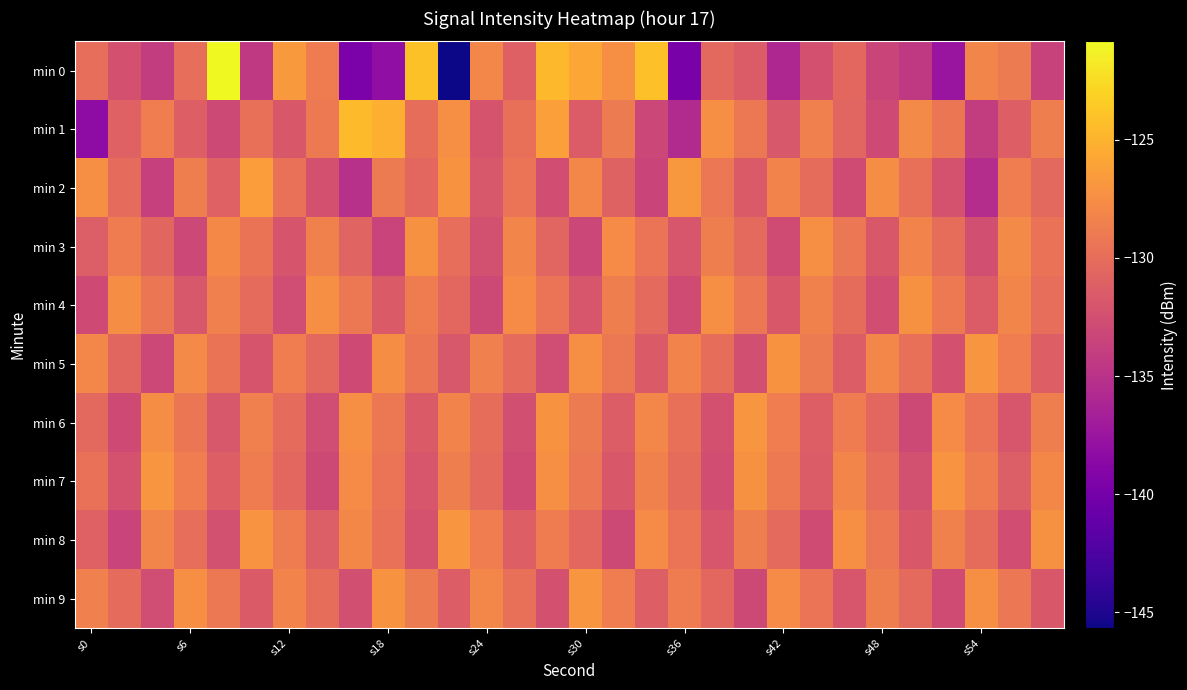

Which series has the widest spread of values?

min 0